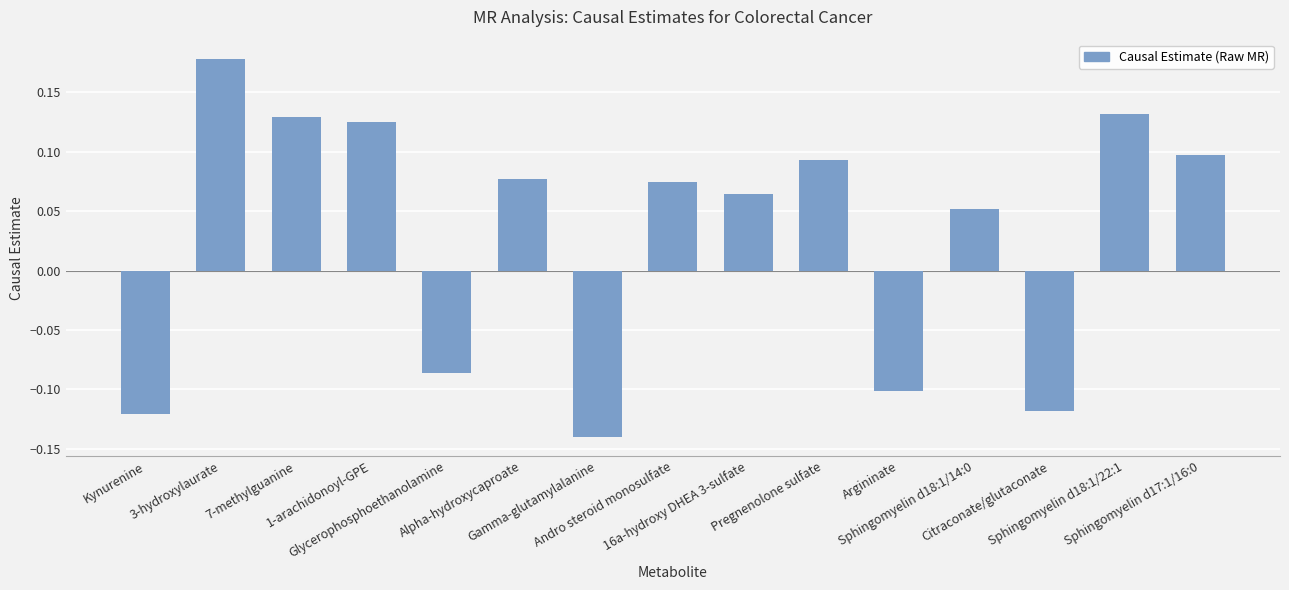

Count the values in the range 0 to 1.

10